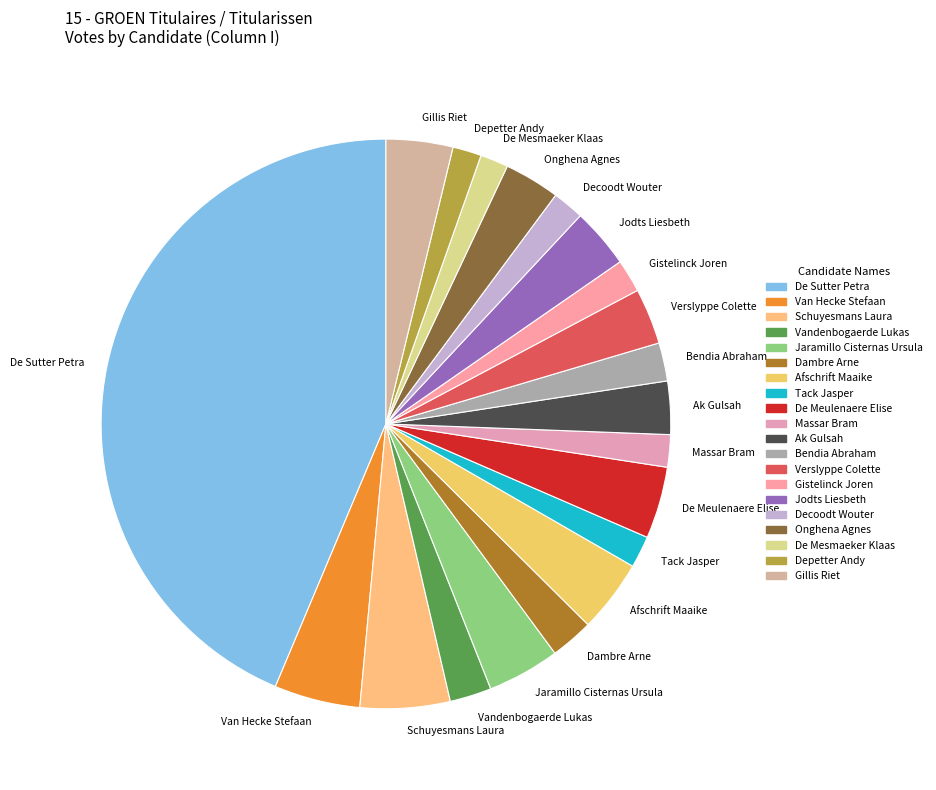

How many segments does this pie chart have?

20